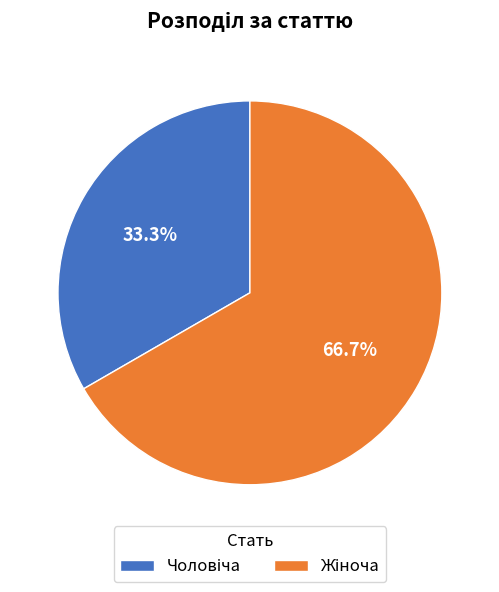

Is there a majority slice in this chart?

Yes